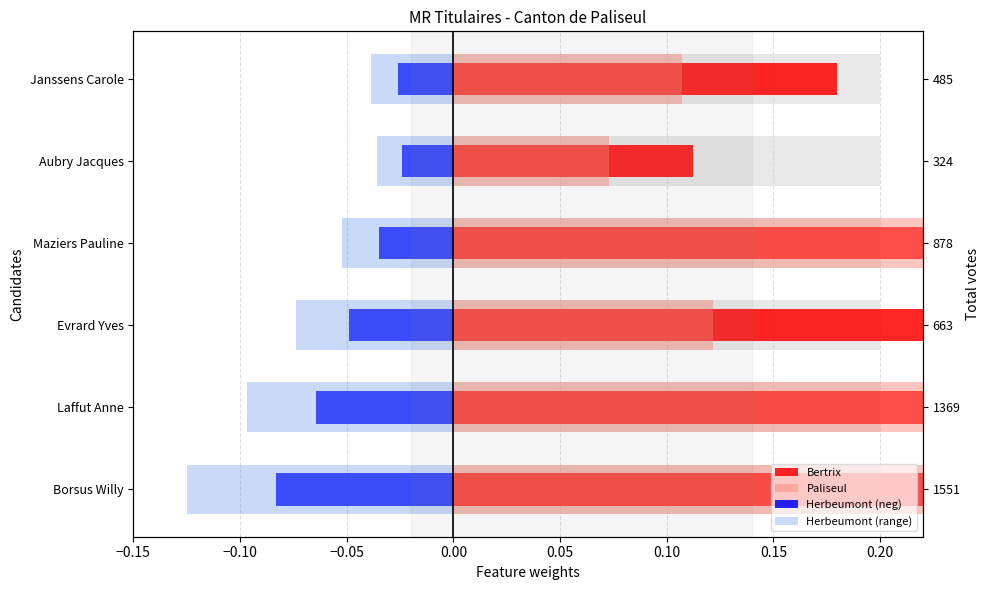

Which series has the largest total across all categories?

Bertrix